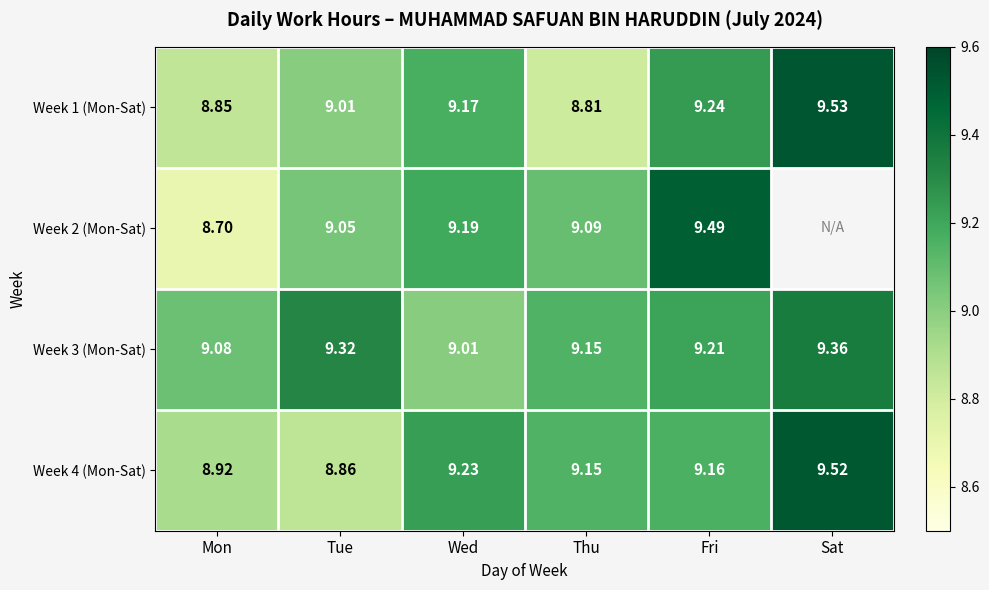

What is the difference between the highest and lowest values at Tue?

0.5